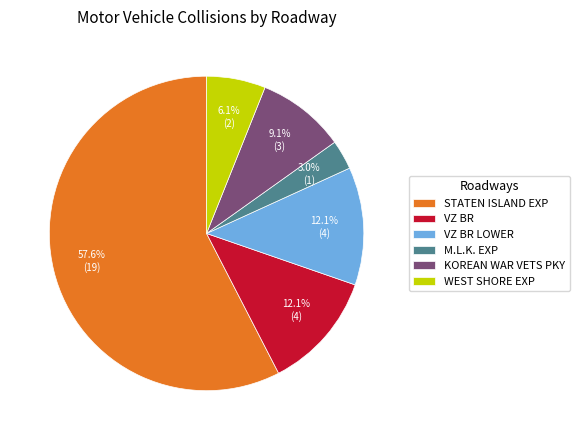

Which has a higher value, M.L.K. EXP or VZ BR LOWER?

VZ BR LOWER